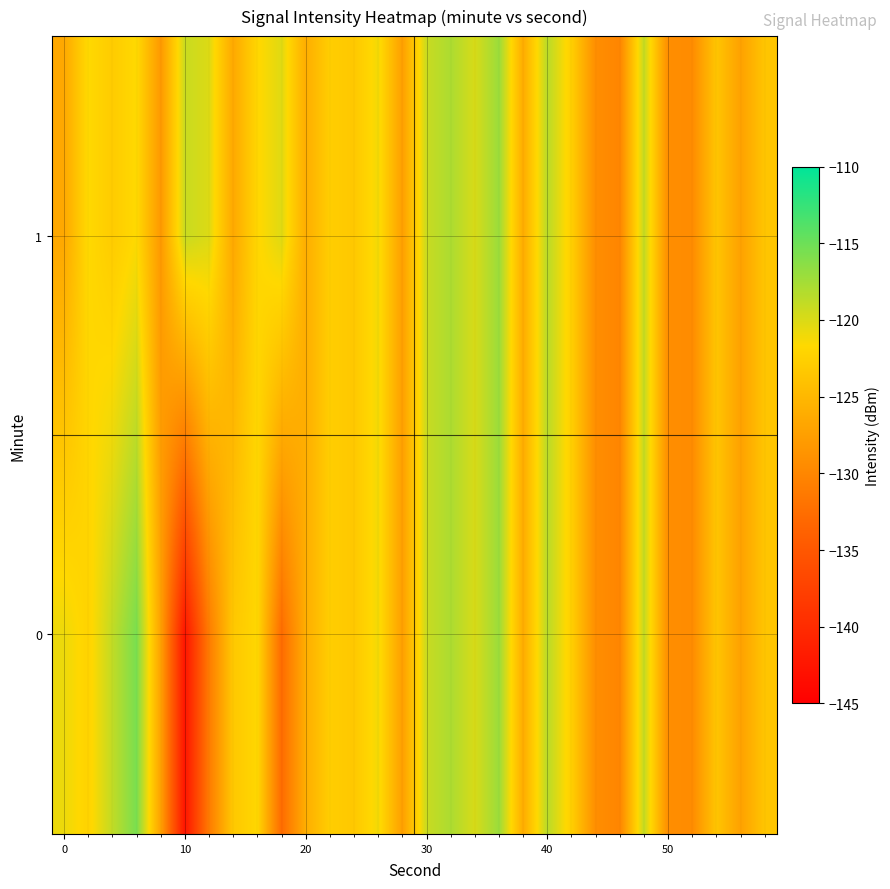

What is the greatest value displayed?

-115.6